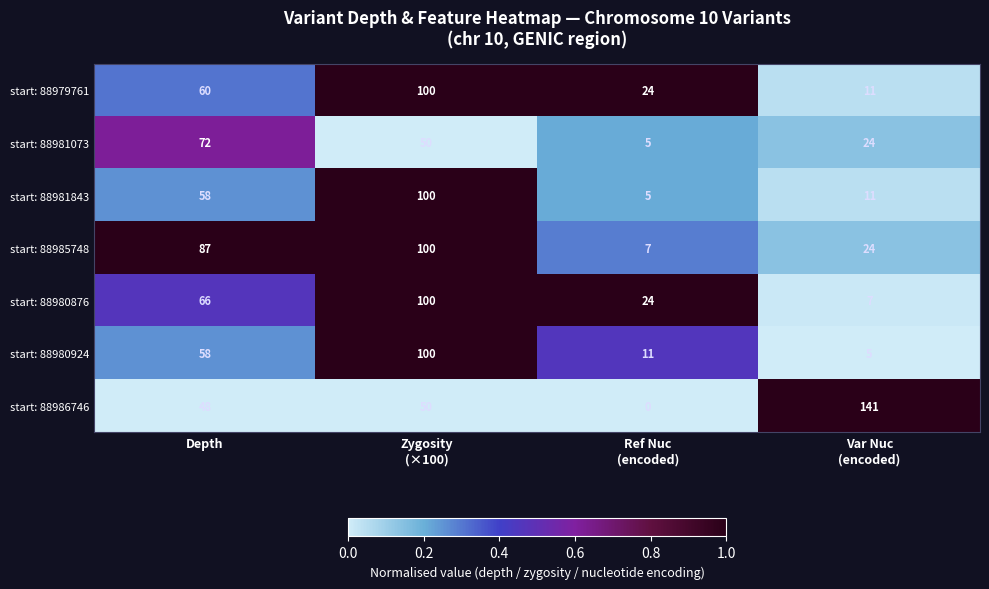

Which series has the largest range (max minus min)?

start: 88986746